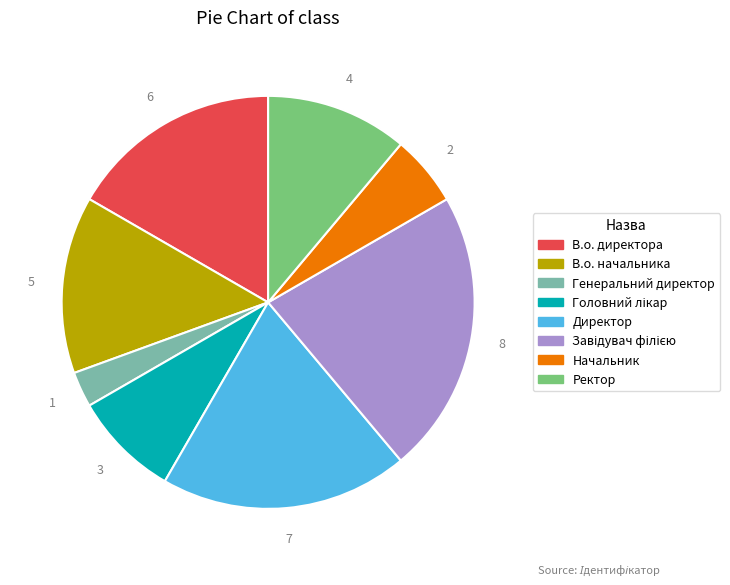

Does any single category account for the majority?

No